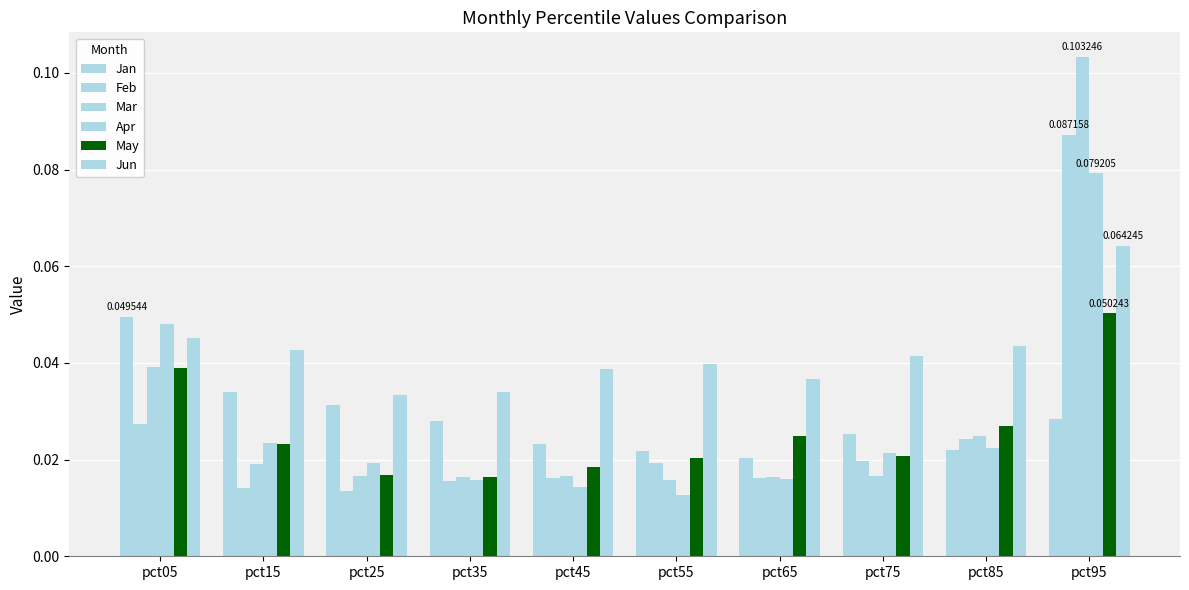

At which label does Feb reach its minimum?

pct25